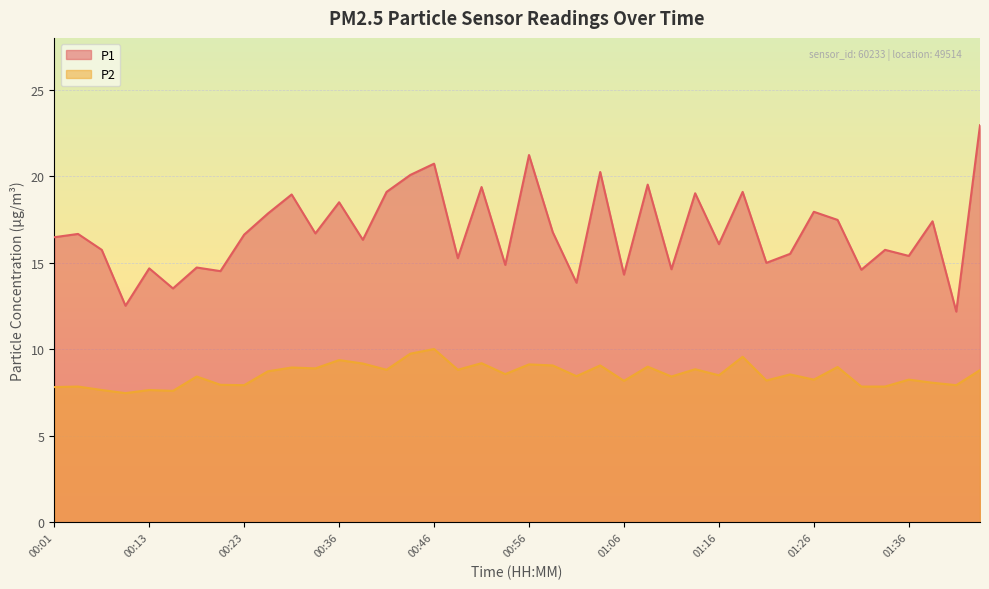

True or false: P2 and P1 intersect in this chart.

False